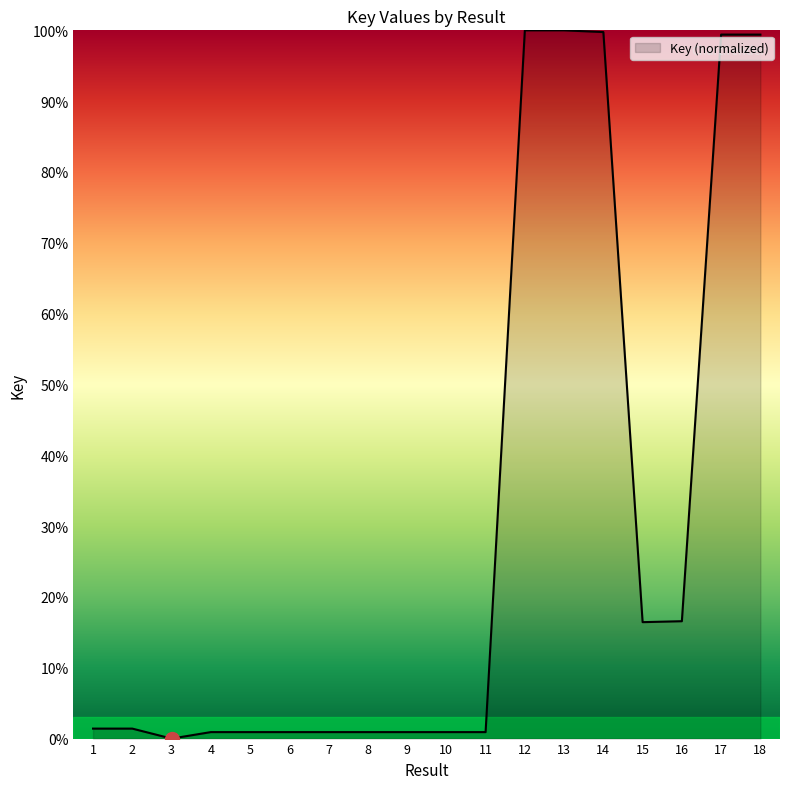

Between 8 and 13, which is larger?

13